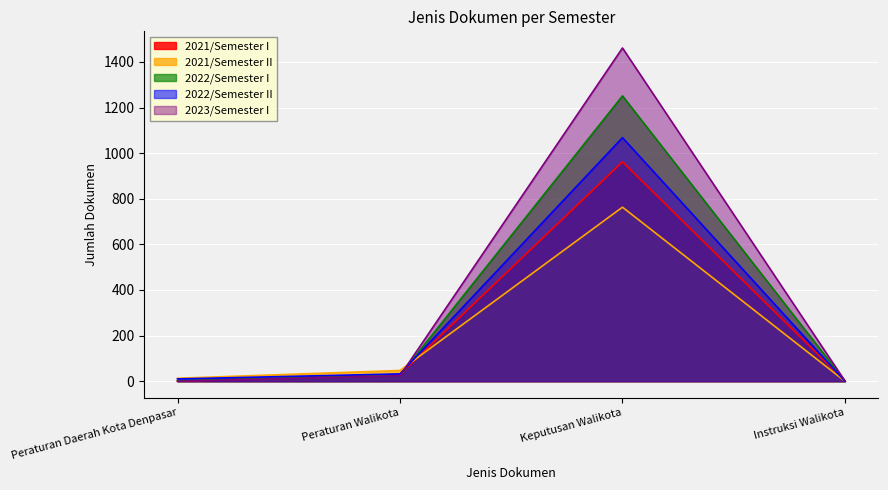

In 2022/Semester I, how many points are higher than both neighbors (excluding endpoints)?

1